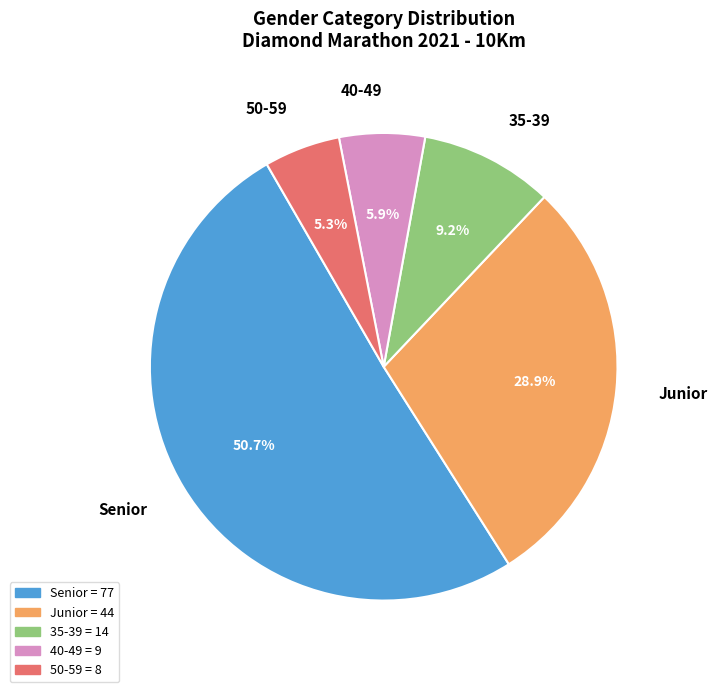

To the nearest percent, what is the difference between the largest and smallest slice percentages?

45%